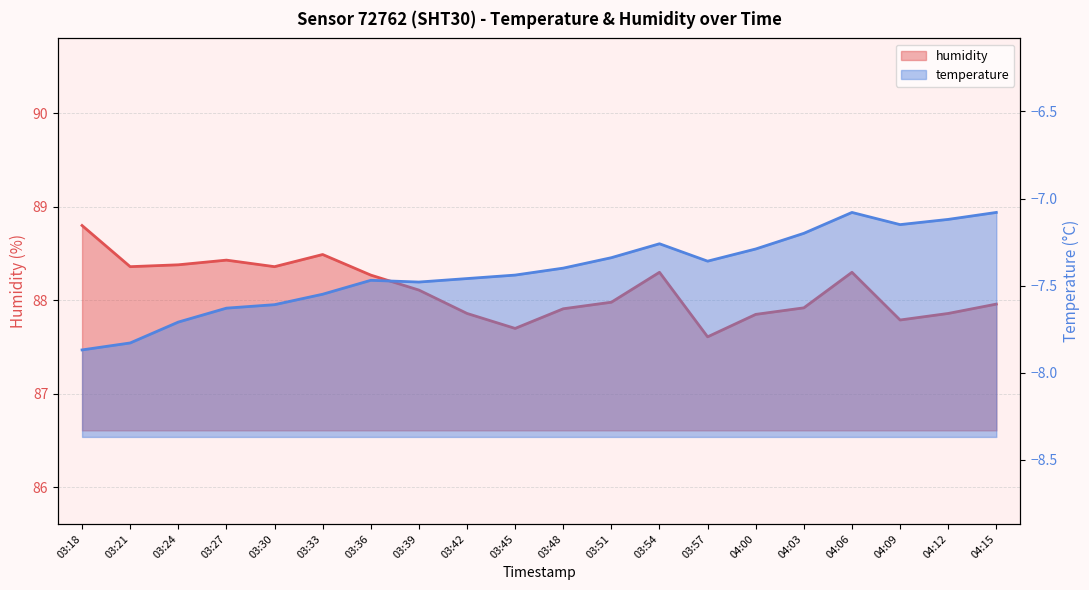

What is the approximate value at 04:15?

88.0